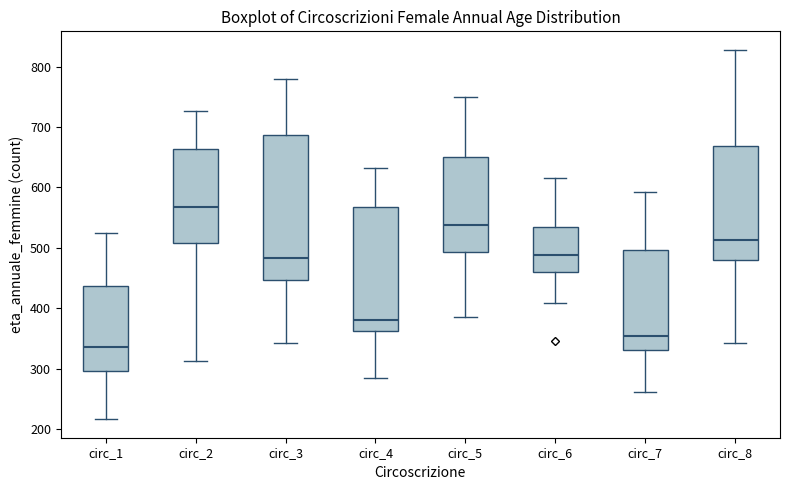

Where is the lower edge of the box for circ_3 on the y-axis? The values are not printed on the chart, so give them approximately, as read against the axis.

450